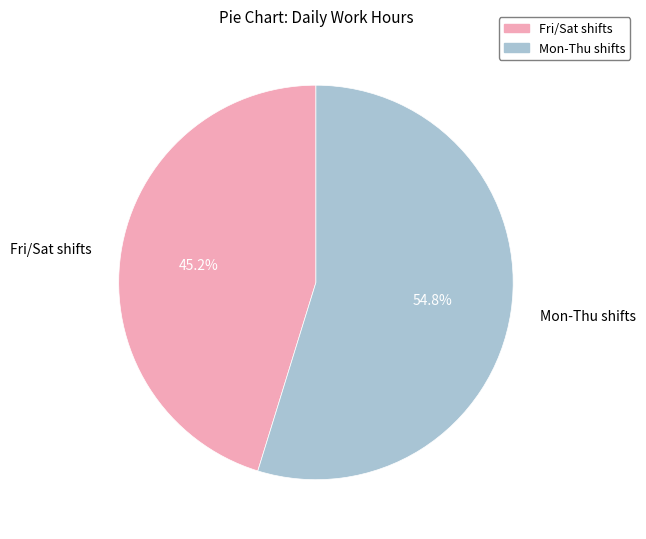

What percentage do Mon-Thu shifts and Fri/Sat shifts together represent?

100.0%